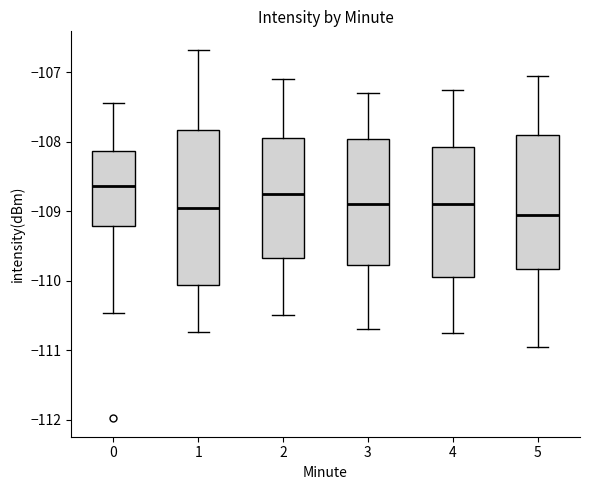

Reading left to right, read every box against the y-axis: the position of its median line, the range the box covers, and the ends of its whiskers. The values are not printed on the chart, so give them approximately, as read against the axis.

0: median -108.6, box -109.2 to -108.1, whiskers -110.5 to -107.4
1: median -108.9, box -110.1 to -107.8, whiskers -110.7 to -106.7
2: median -108.7, box -109.7 to -107.9, whiskers -110.5 to -107.1
3: median -108.9, box -109.8 to -108.0, whiskers -110.7 to -107.3
4: median -108.9, box -109.9 to -108.1, whiskers -110.7 to -107.2
5: median -109.0, box -109.8 to -107.9, whiskers -110.9 to -107.0